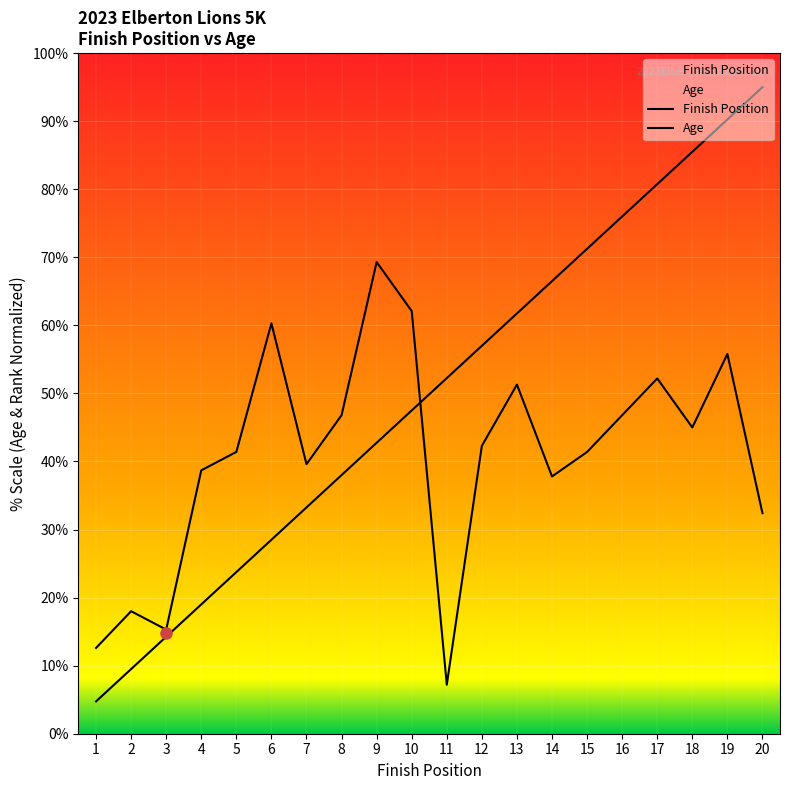

Where does the Age series first go above 42?

6